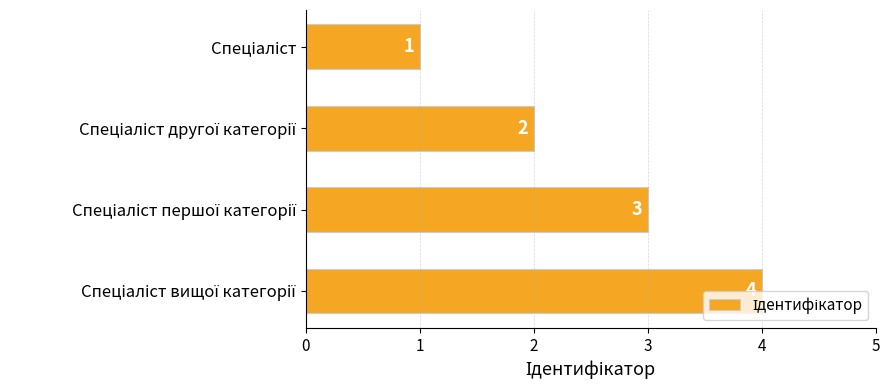

What is the maximum value shown in the chart?

4